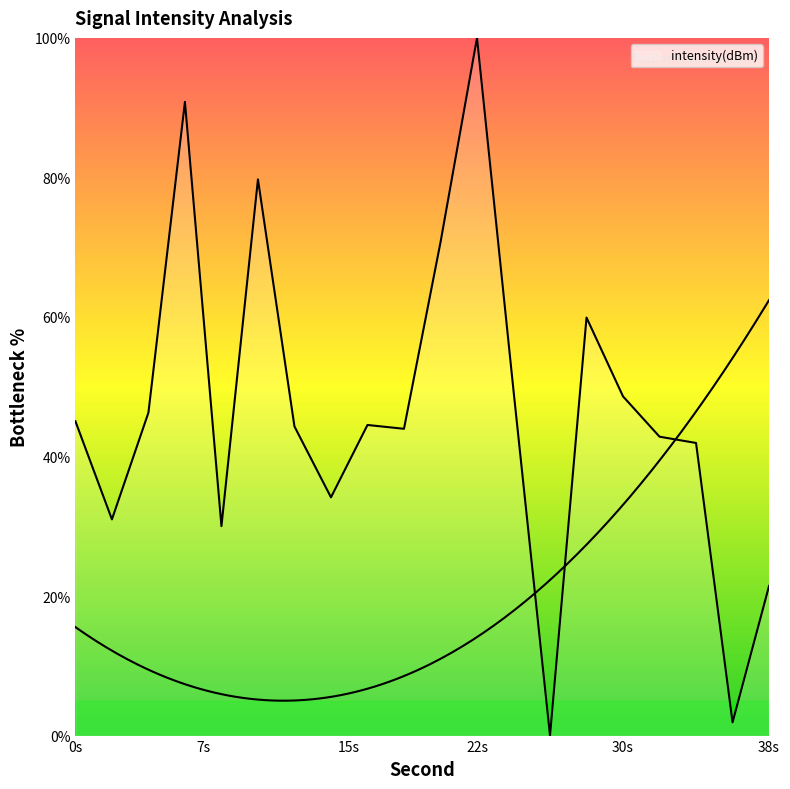

Reading left to right, list all the values displayed in this chart.

45.1	31.0	46.3	90.8	30.0	79.7	44.3	34.1	44.5	44.0	70.7	100.0	49.5	0.0	59.9	48.6	42.8	41.9	1.9	21.5